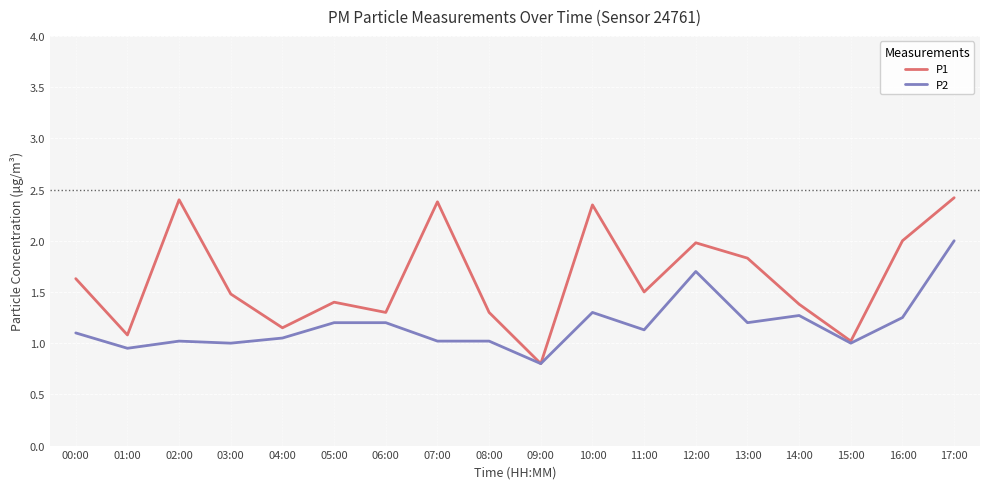

At how many categories does at least one series exceed 1?

17